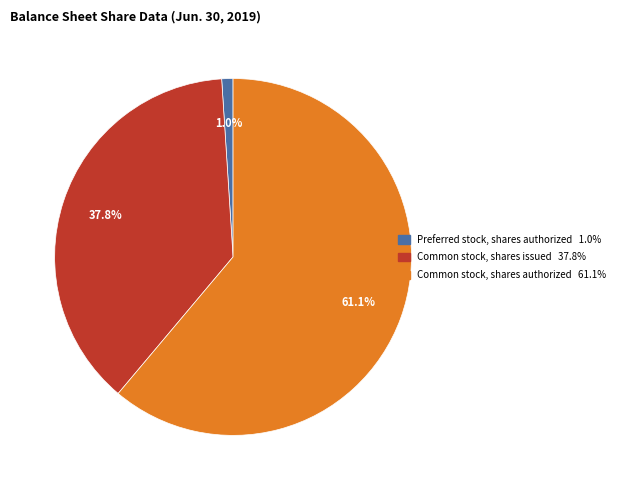

What is the smallest slice in the pie chart?

Preferred stock, shares authorized